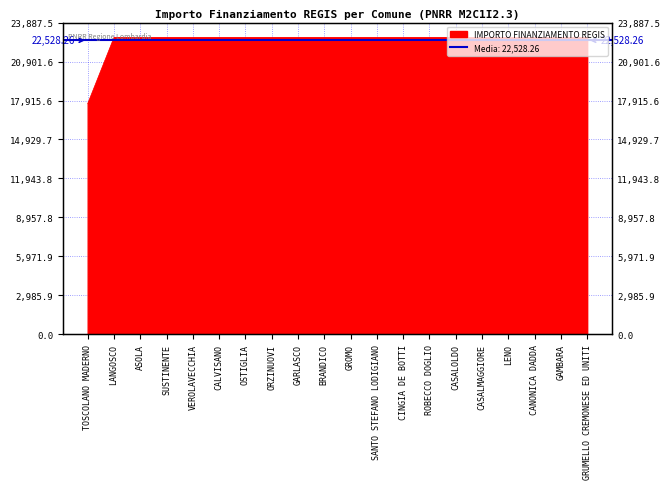

List the labels in order of value, largest first.

LANGOSCO, ASOLA, SUSTINENTE, VEROLAVECCHIA, CALVISANO, OSTIGLIA, ORZINUOVI, GARLASCO, BRANDICO, GROMO, SANTO STEFANO LODIGIANO, CINGIA DE BOTTI, ROBECCO DOGLIO, CASALOLDO, CASALMAGGIORE, LENO, CANONICA DADDA, GAMBARA, GRUMELLO CREMONESE ED UNITI, TOSCOLANO MADERNO